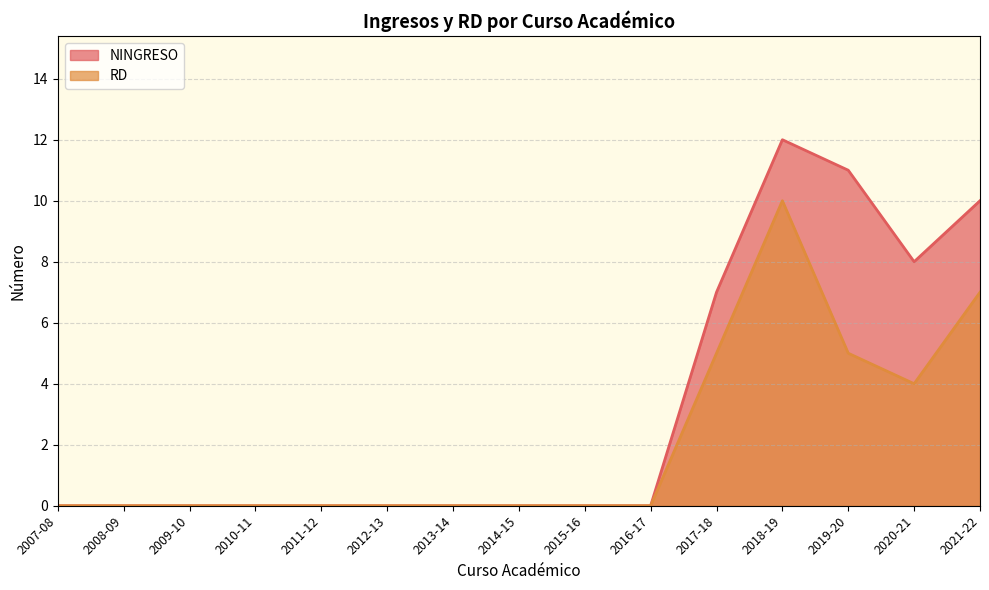

List the series in order of their peak value, highest first.

NINGRESO, RD